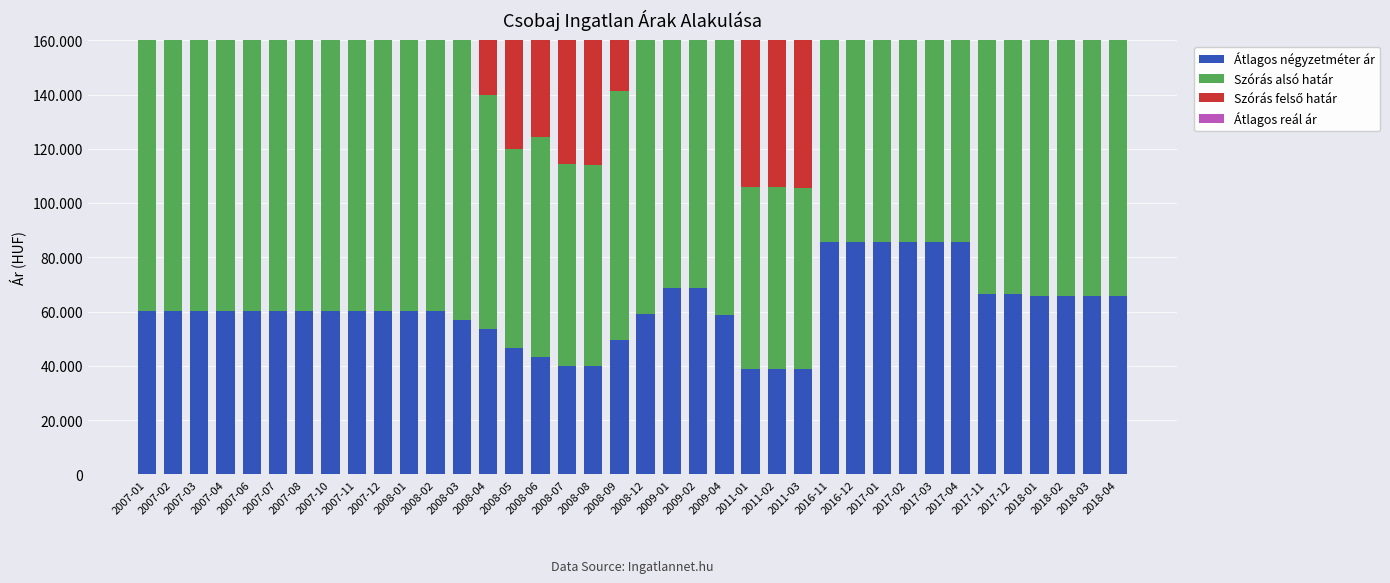

At which label does Átlagos négyzetméter ár reach its minimum?

2011-01